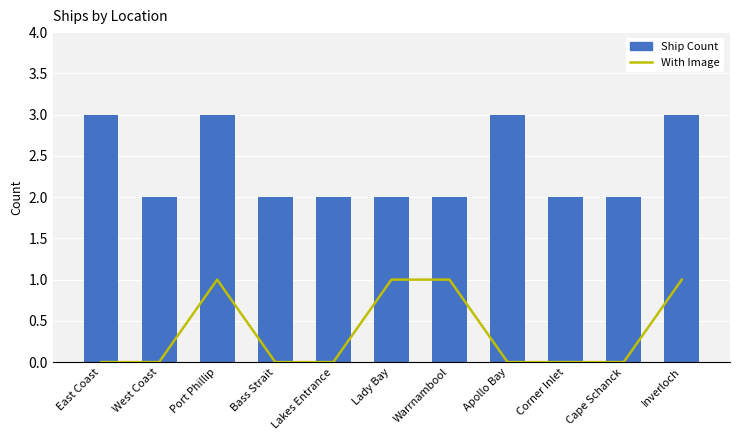

How many values in the Ship Count series exceed 2?

4